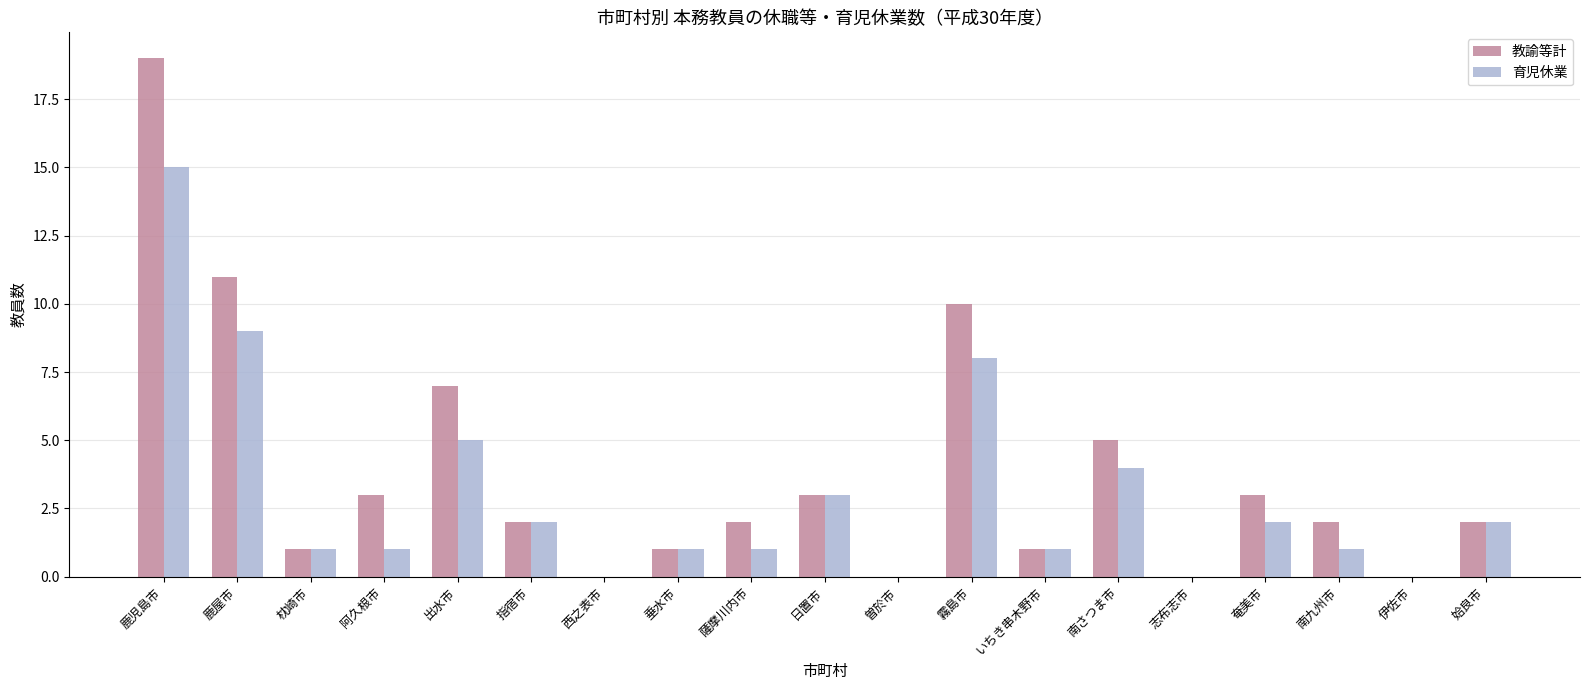

Reading left to right, extract all data points from this chart.

教諭等計: 19	11	1	3	7	2	0	1	2	3	0	10	1	5	0	3	2	0	2
育児休業: 15	9	1	1	5	2	0	1	1	3	0	8	1	4	0	2	1	0	2